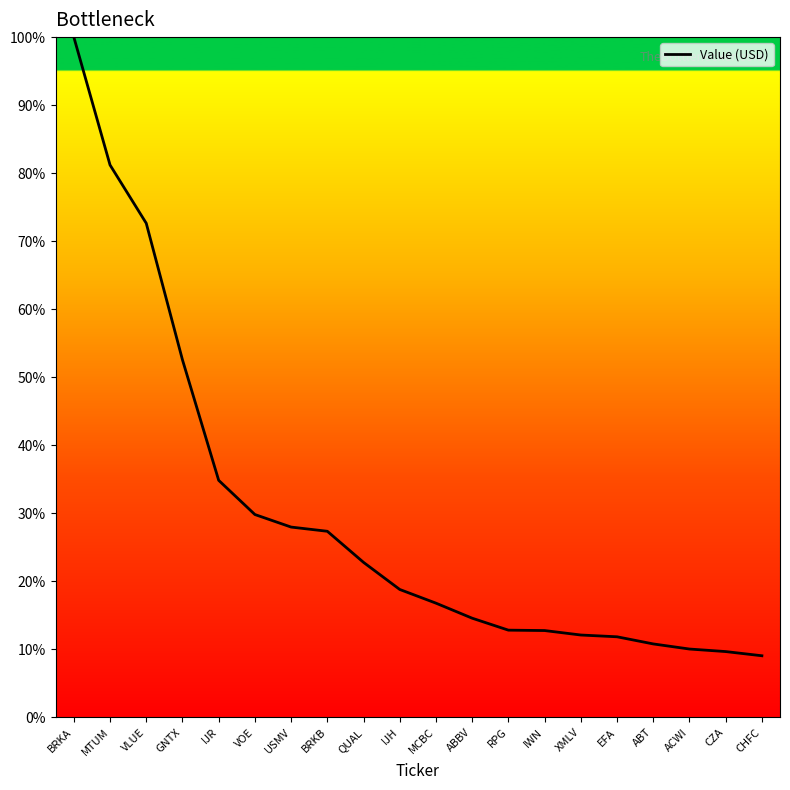

What position from the left is CZA?

19